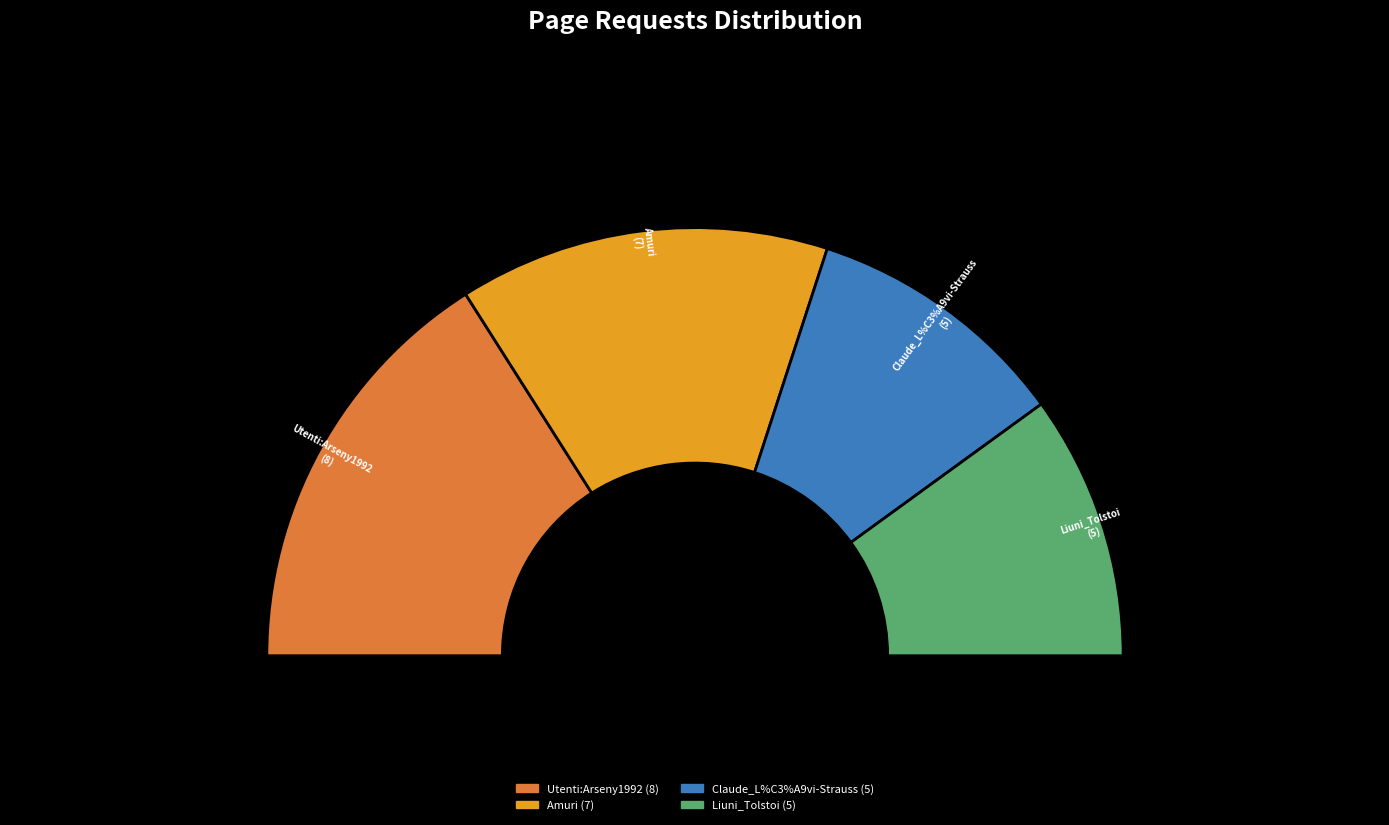

Which has a higher value, Liuni_Tolstoi or Amuri?

Amuri